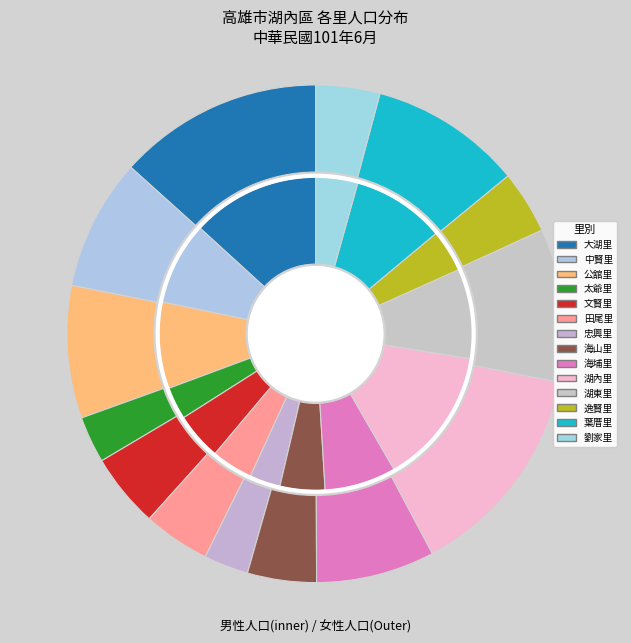

How much of the chart is everything except 逸賢里?

95.6%